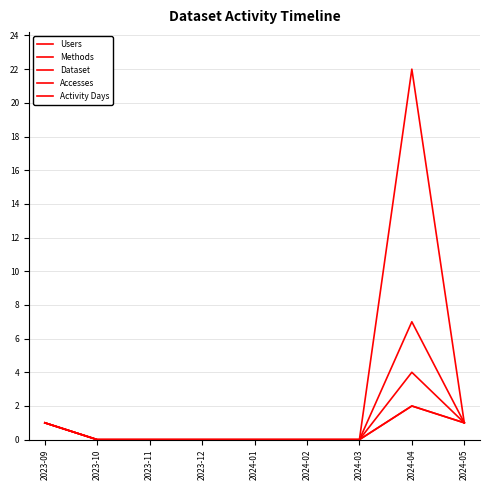

How many lines are shown in the chart?

5